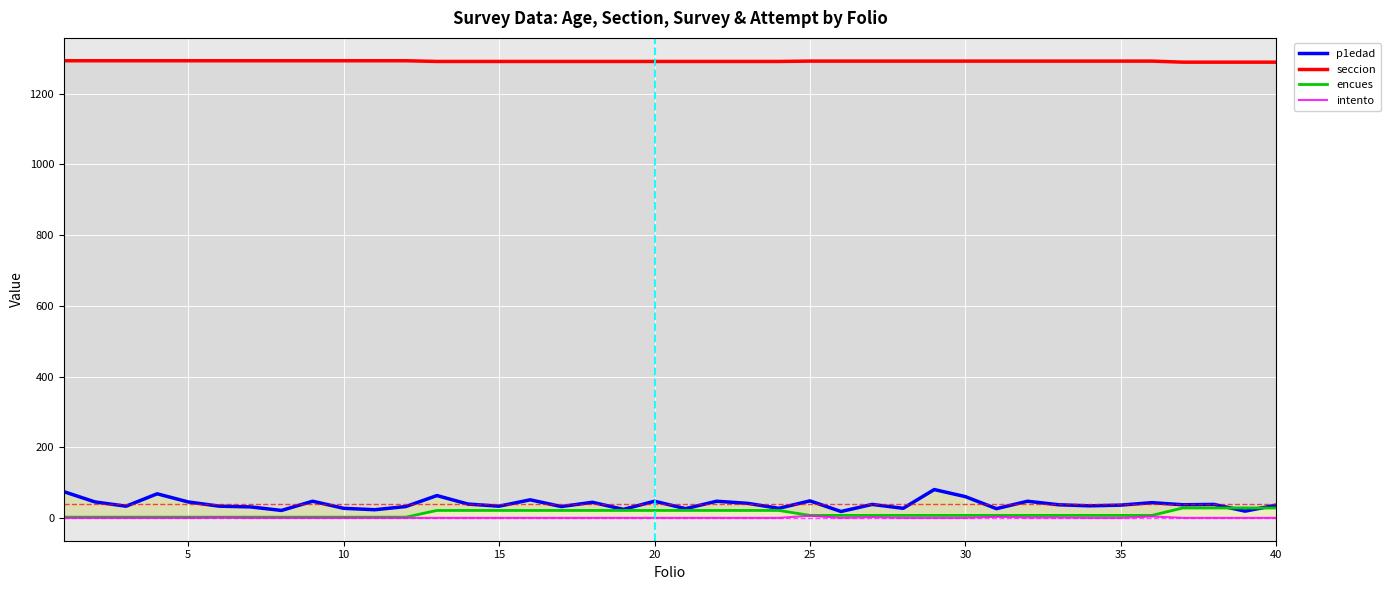

True or false: p1edad has more than 0 interior local peaks.

True